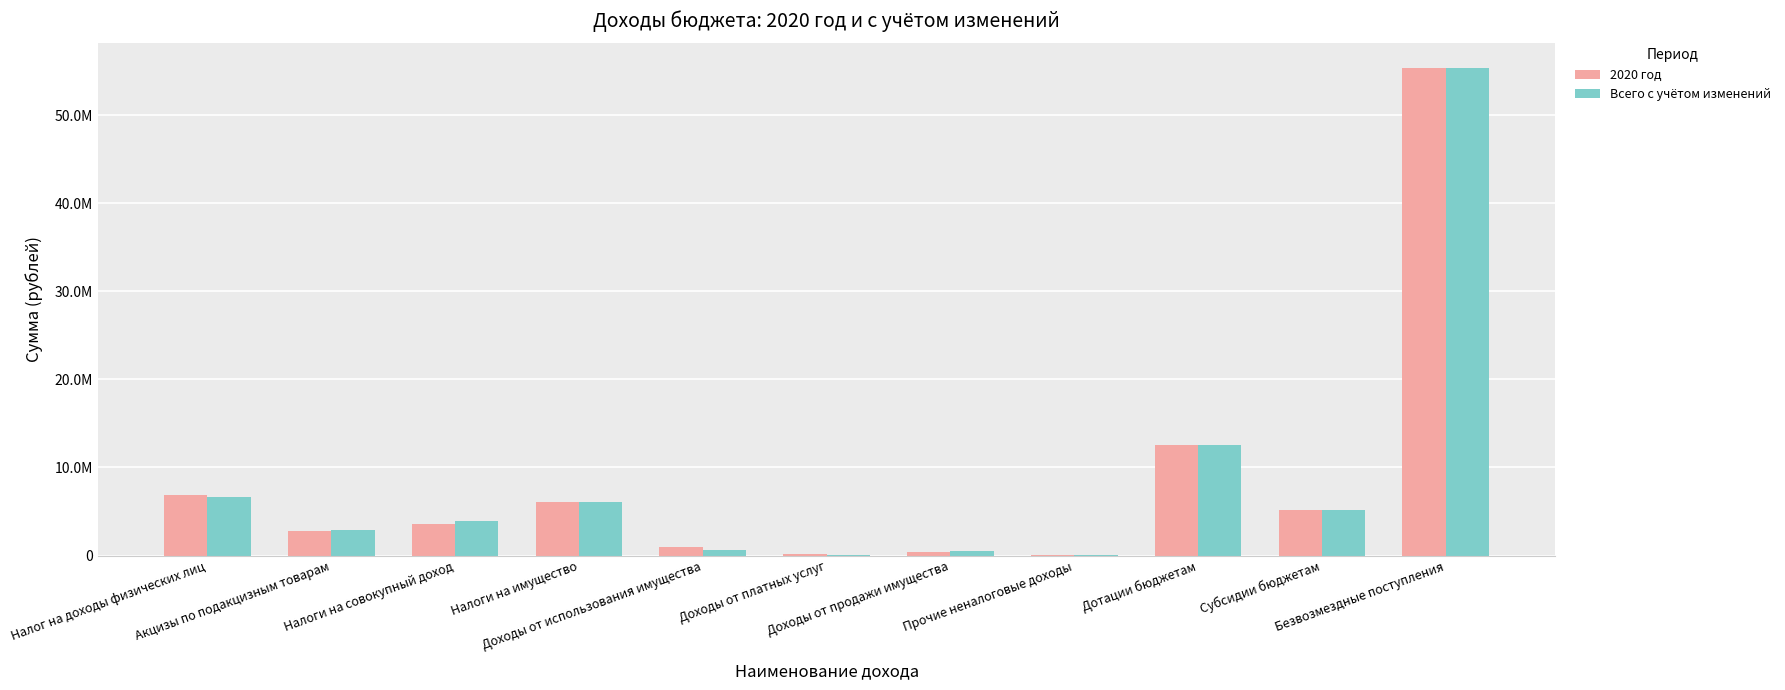

What are all the series names shown in the legend?

2020 год, Всего с учётом изменений